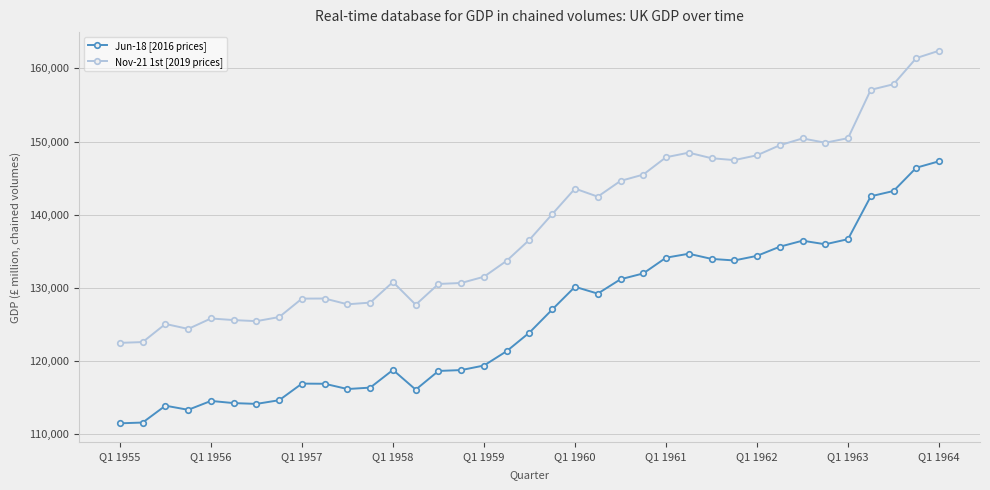

Does the chart have visible grid lines?

Yes